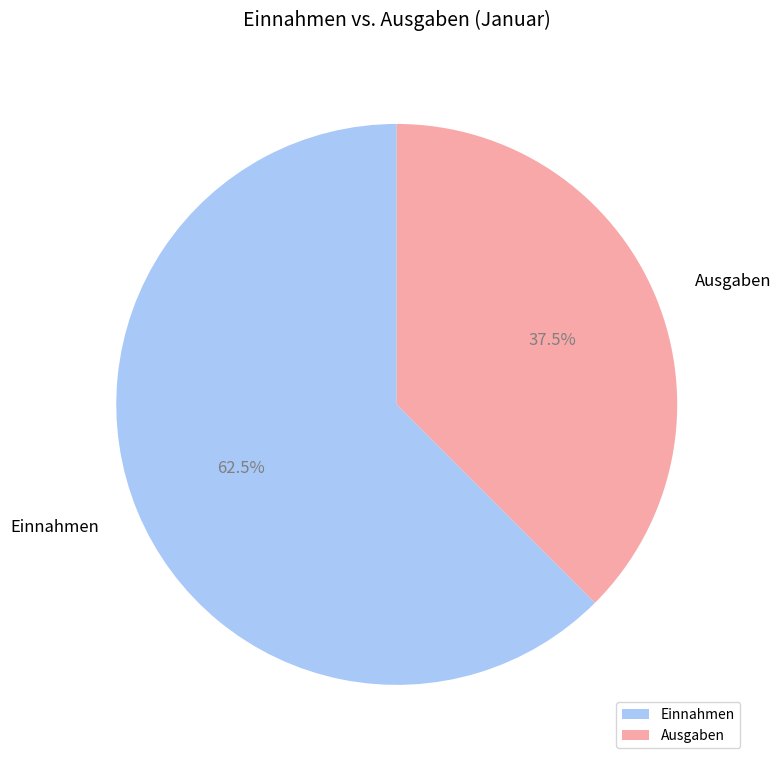

Between Ausgaben and Einnahmen, which is larger?

Einnahmen